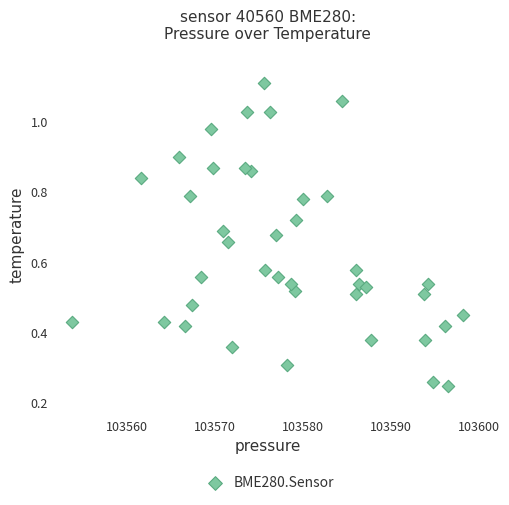

What is the range of X values (max minus min)?

44.4